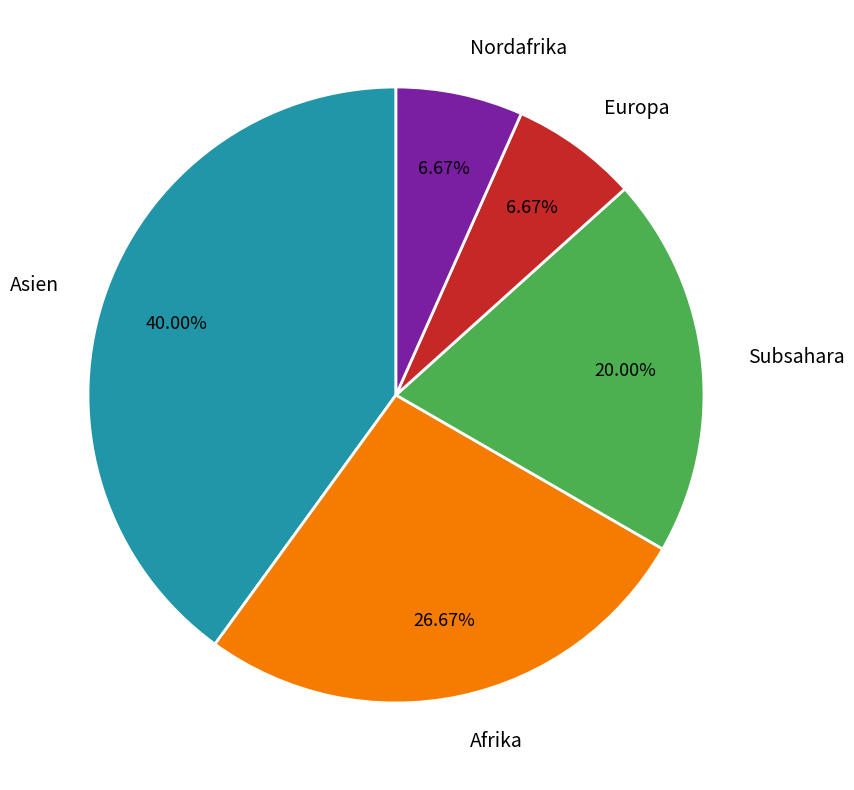

Approximately how many times larger is the value at Afrika compared to Subsahara?

1.3